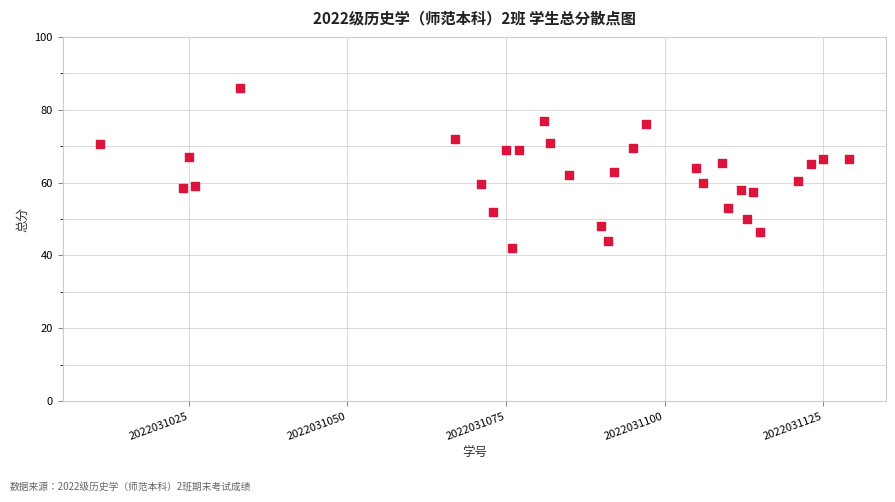

What is the range of X values (max minus min)?

118.0